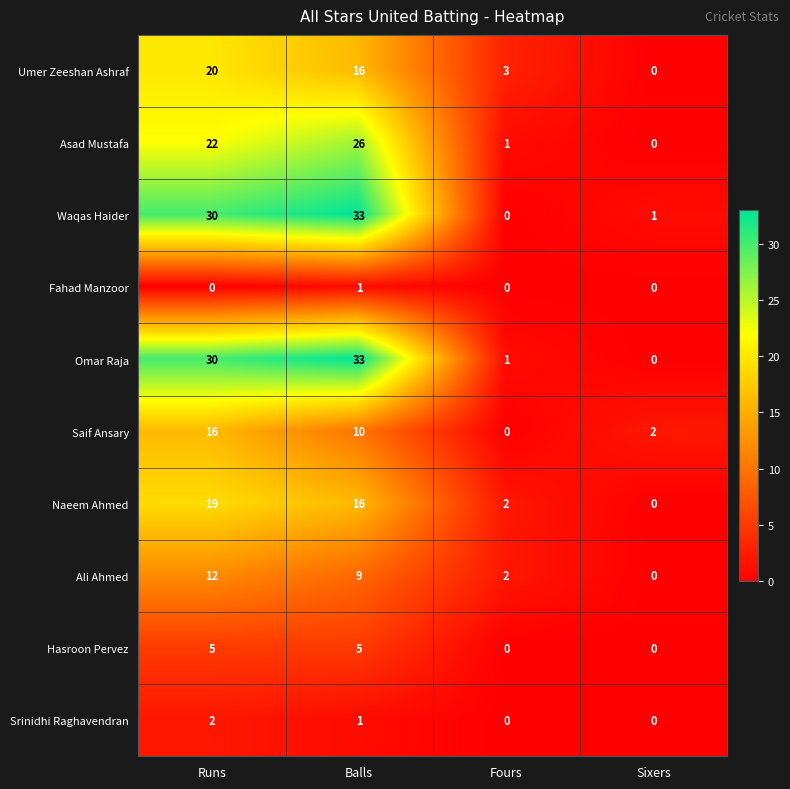

At how many categories does at least one series exceed 22?

2